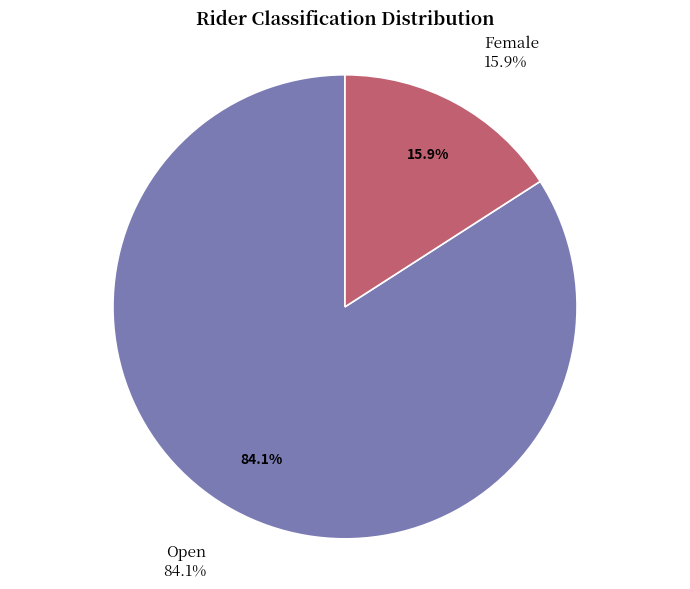

Which slice is the largest?

Open